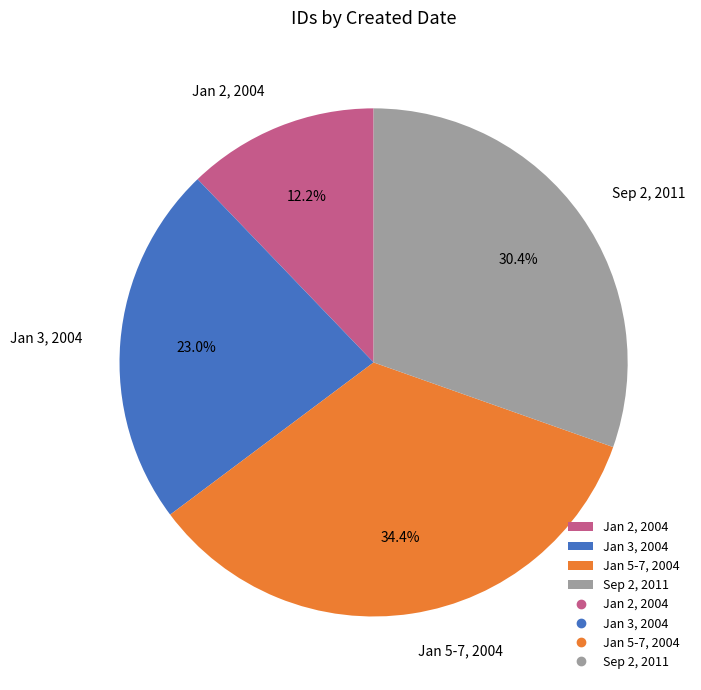

Approximately how many times larger is the value at Jan 3, 2004 compared to Jan 5-7, 2004?

0.7